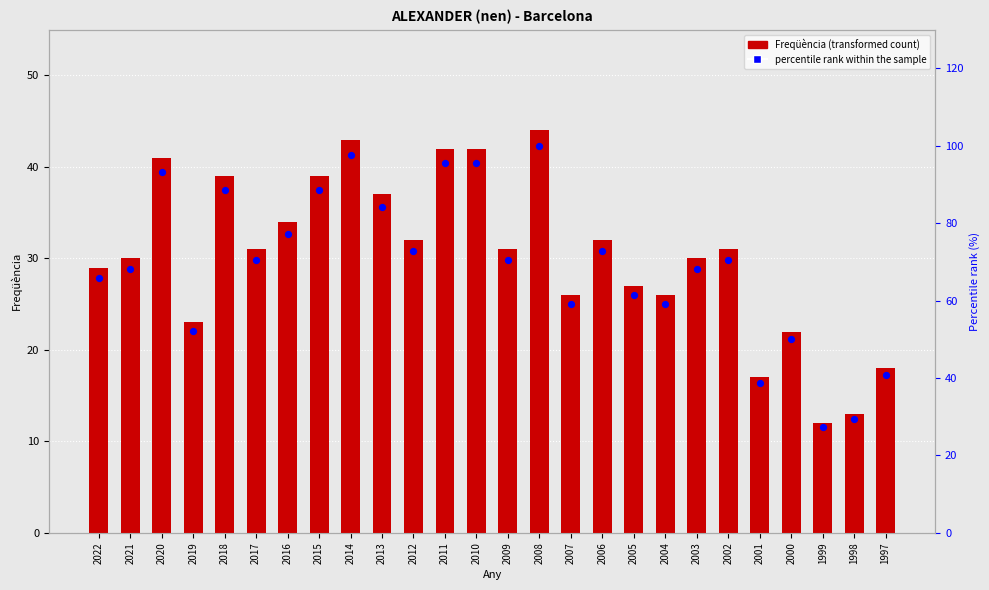

Is the value of Freqüència at 2003 greater than the value of percentile rank within the sample at 2004?

No